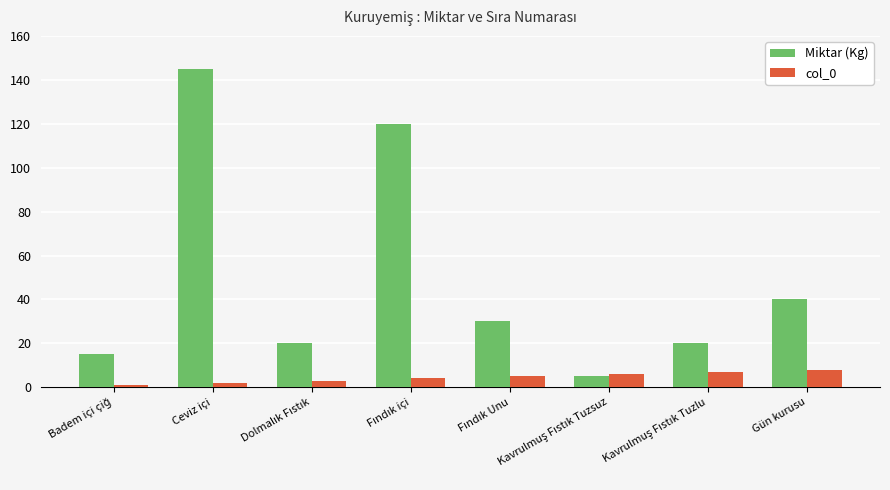

At which label is Miktar (Kg) closest to 75?

Gün kurusu